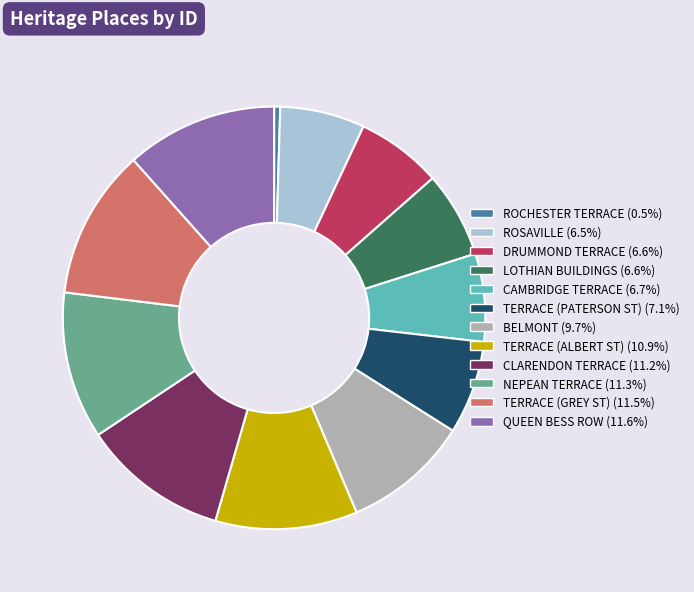

Which category has the smallest portion of the pie?

ROCHESTER TERRACE